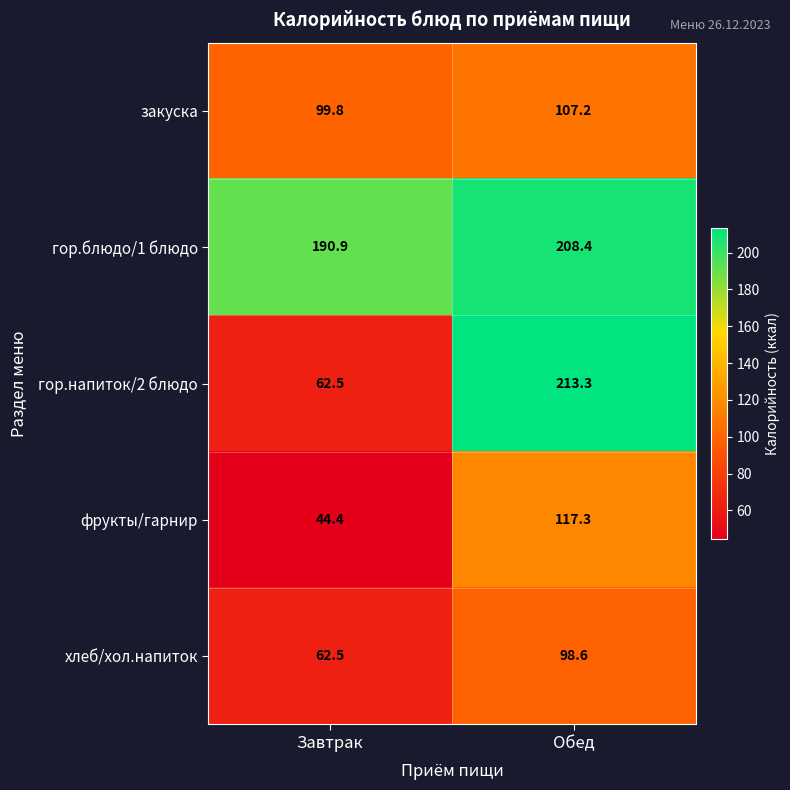

At which label does фрукты/гарнир first exceed 117?

Обед